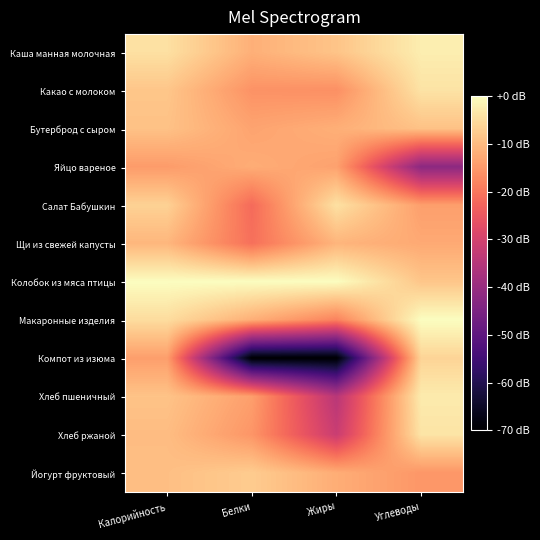

How many data points does each series have?

4